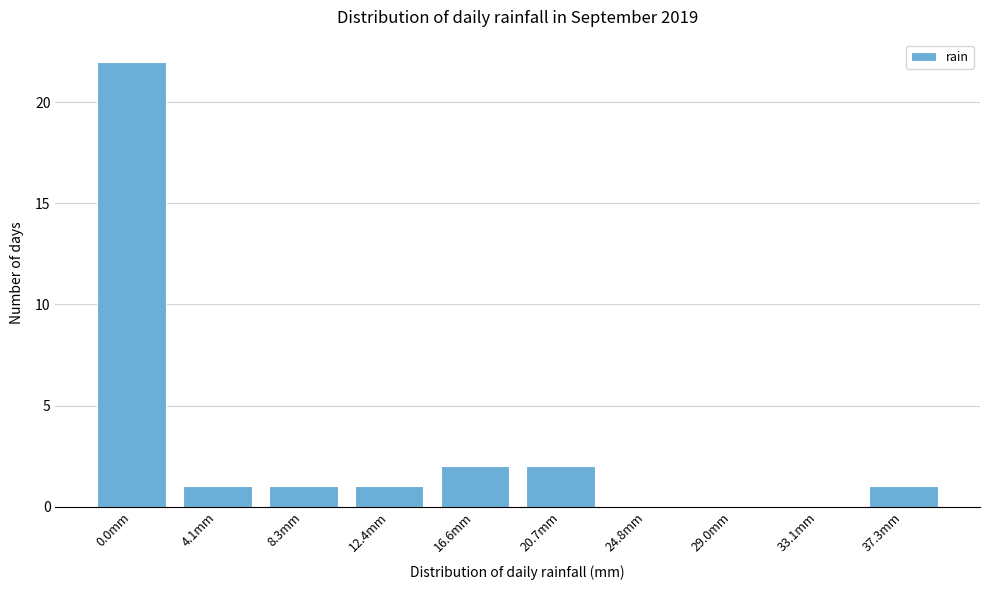

Reading left to right, list all the values displayed in this chart.

0.0mm=22	4.1mm=1	8.3mm=1	12.4mm=1	16.6mm=2	20.7mm=2	24.8mm=0	29.0mm=0	33.1mm=0	37.3mm=1